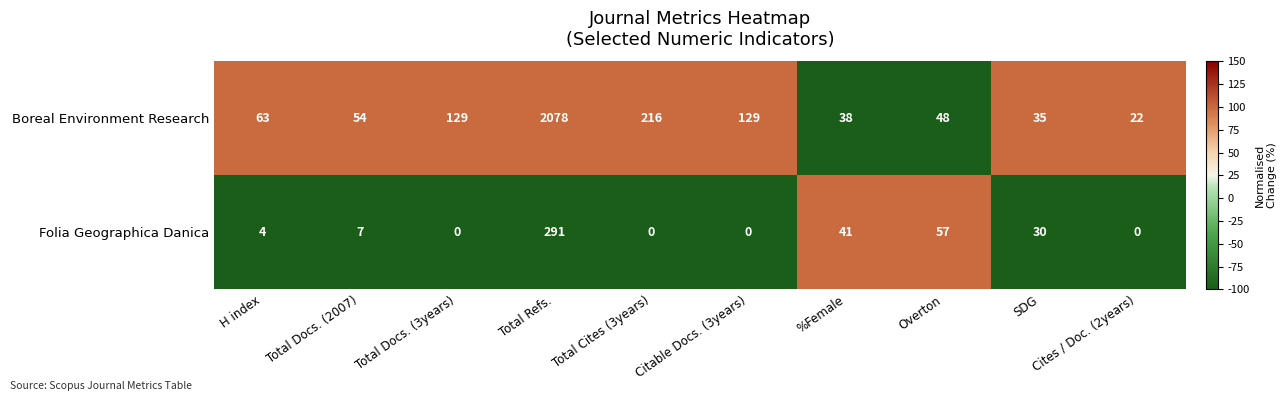

Which series has the largest total across all categories?

Boreal Environment Research